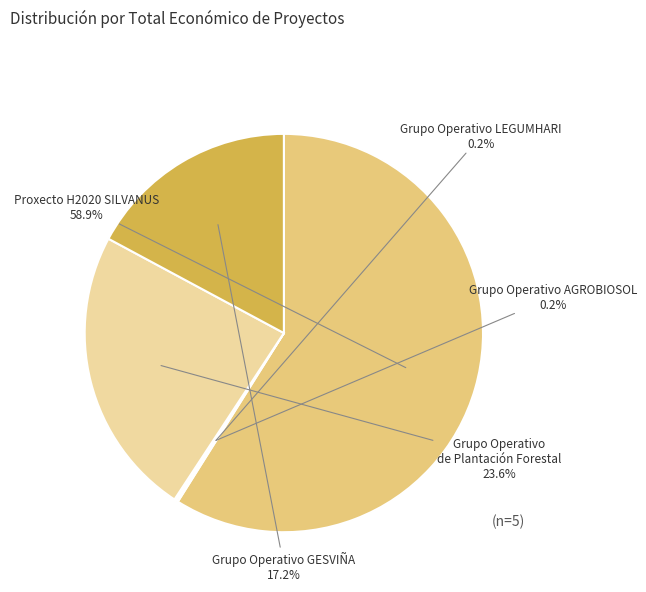

Is there a majority slice in this chart?

Yes